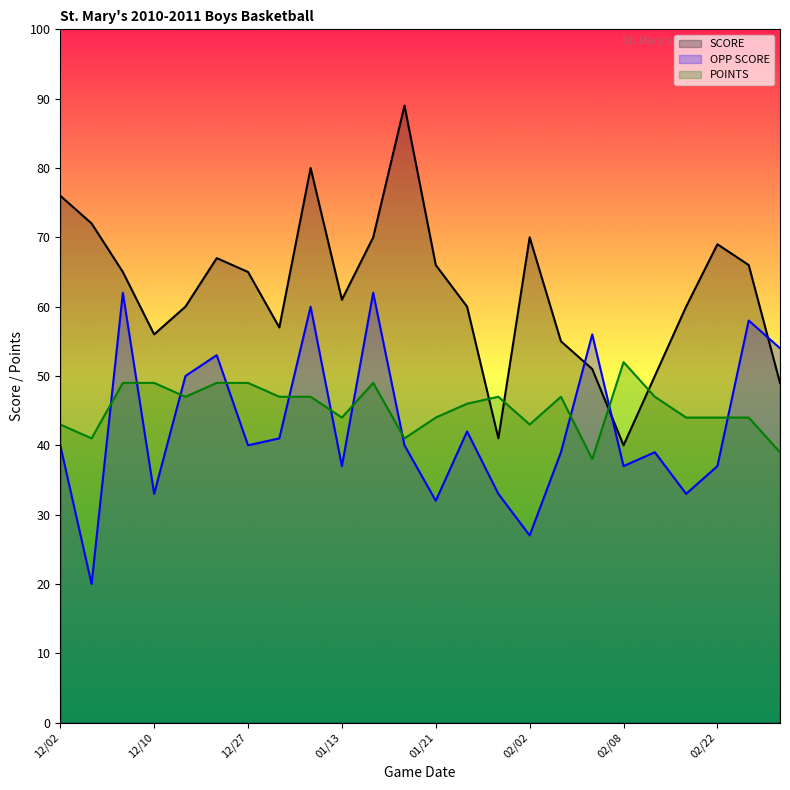

How many values in the POINTS series are below 47?

12